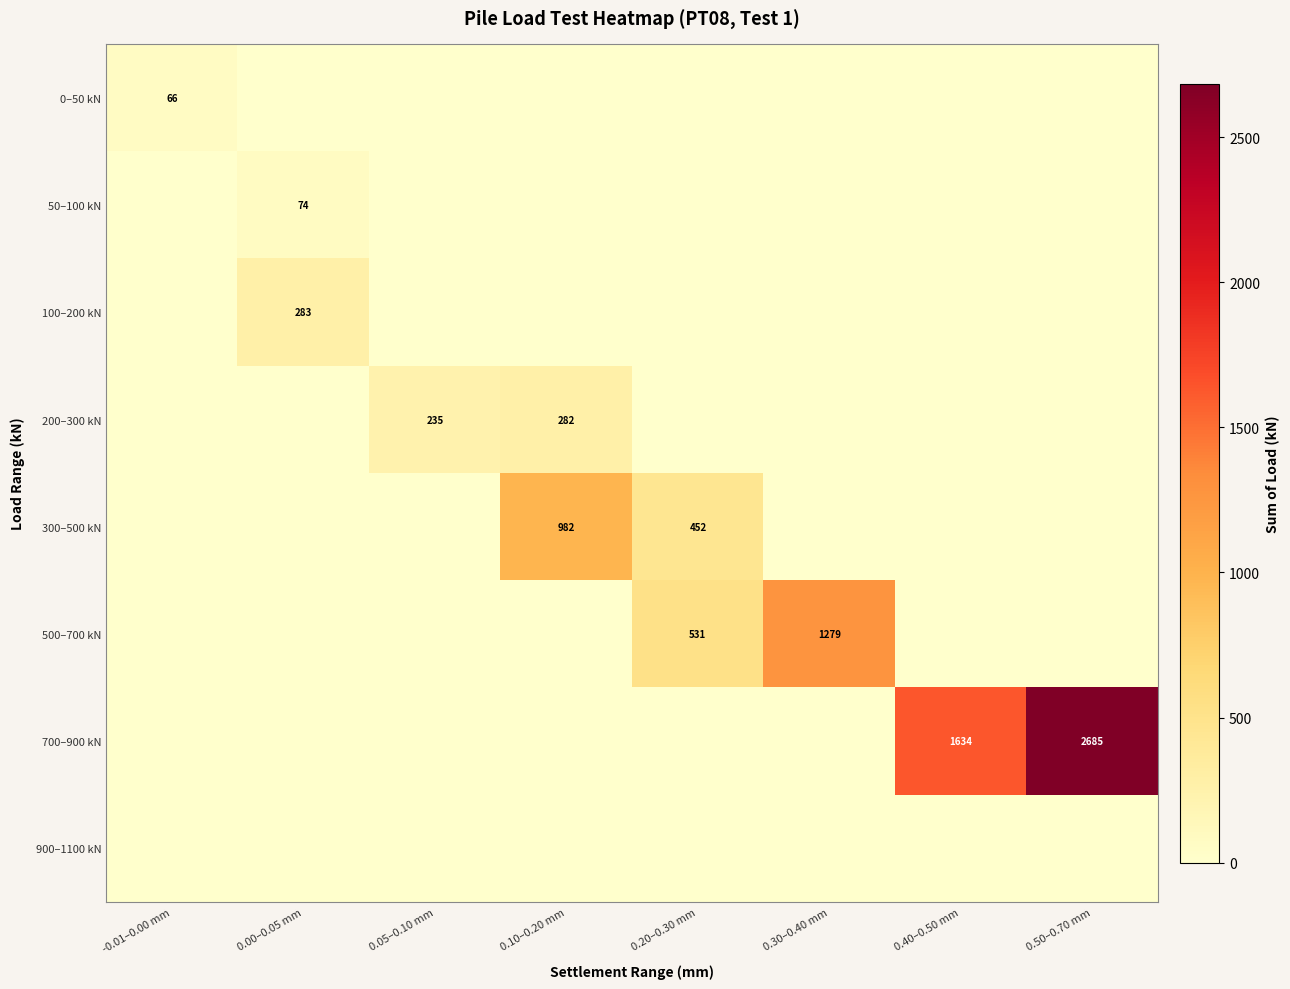

The value of 0–50 kN at -0.01–0.00 mm is 87. True or false?

False